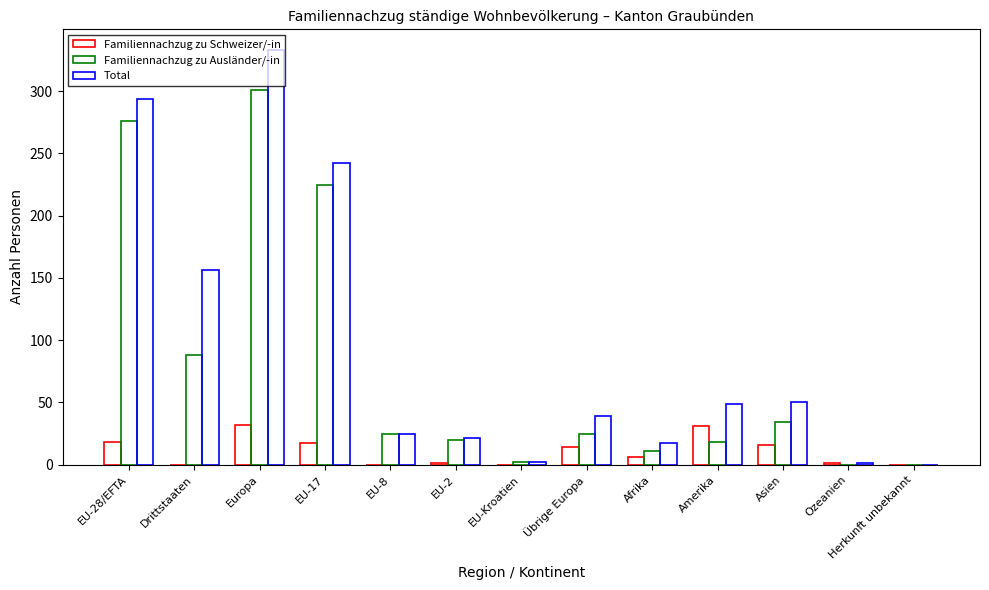

Are the bars horizontal?

No